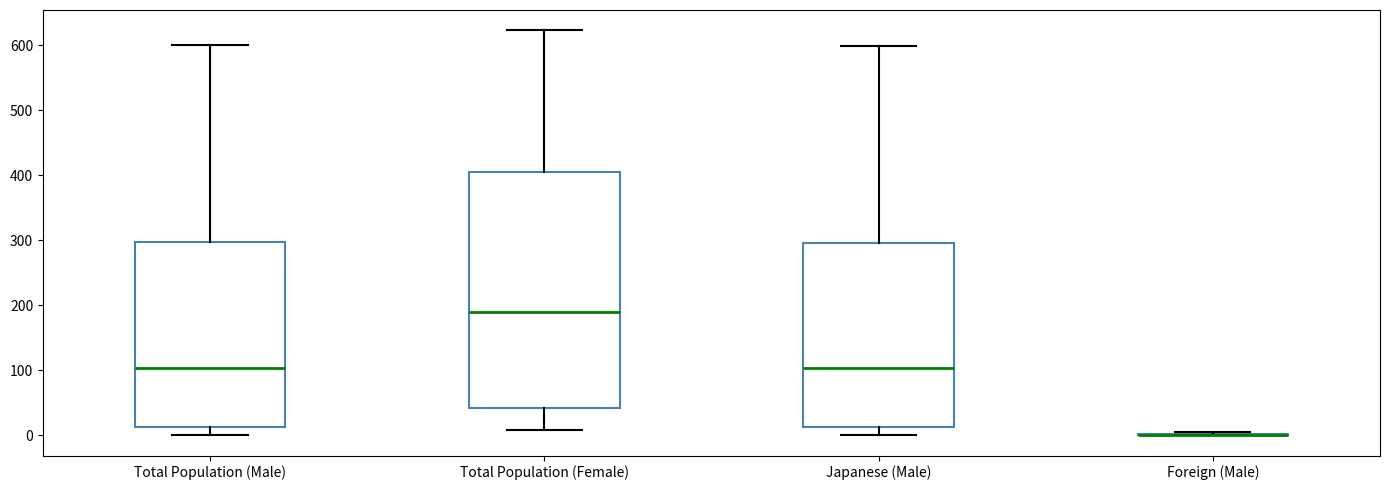

Comparing the boxes themselves (not the whiskers), which one is the tallest?

Total Population (Female)